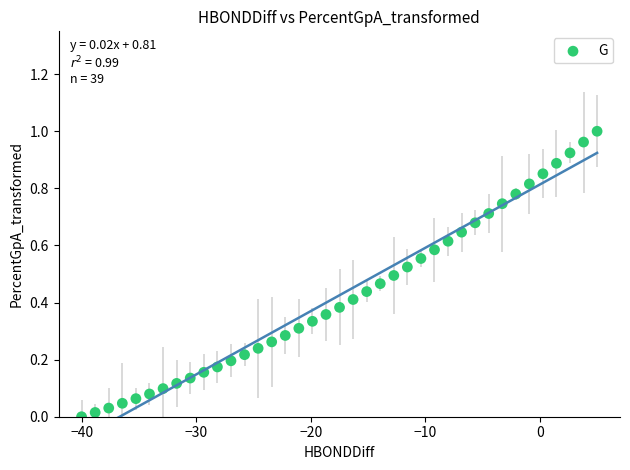

How many data points are displayed?

39